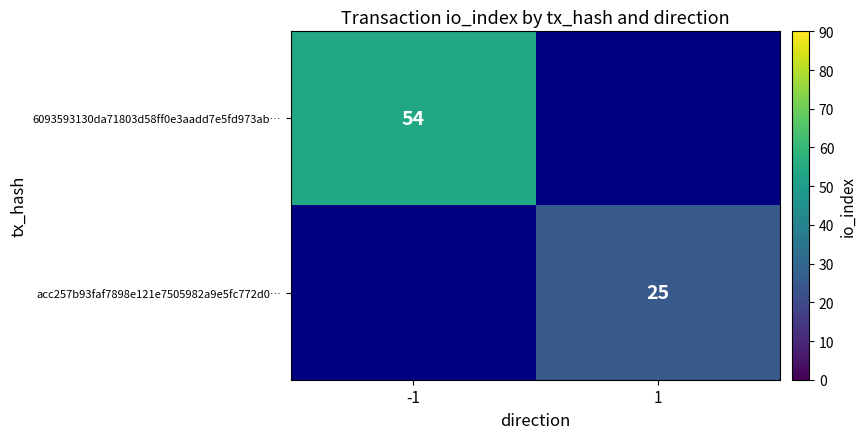

Is the value of 6093593130da71803d58ff0e3aadd7e5fd973ab… at -1 greater than the value of acc257b93faf7898e121e7505982a9e5fc772d0… at 1?

Yes